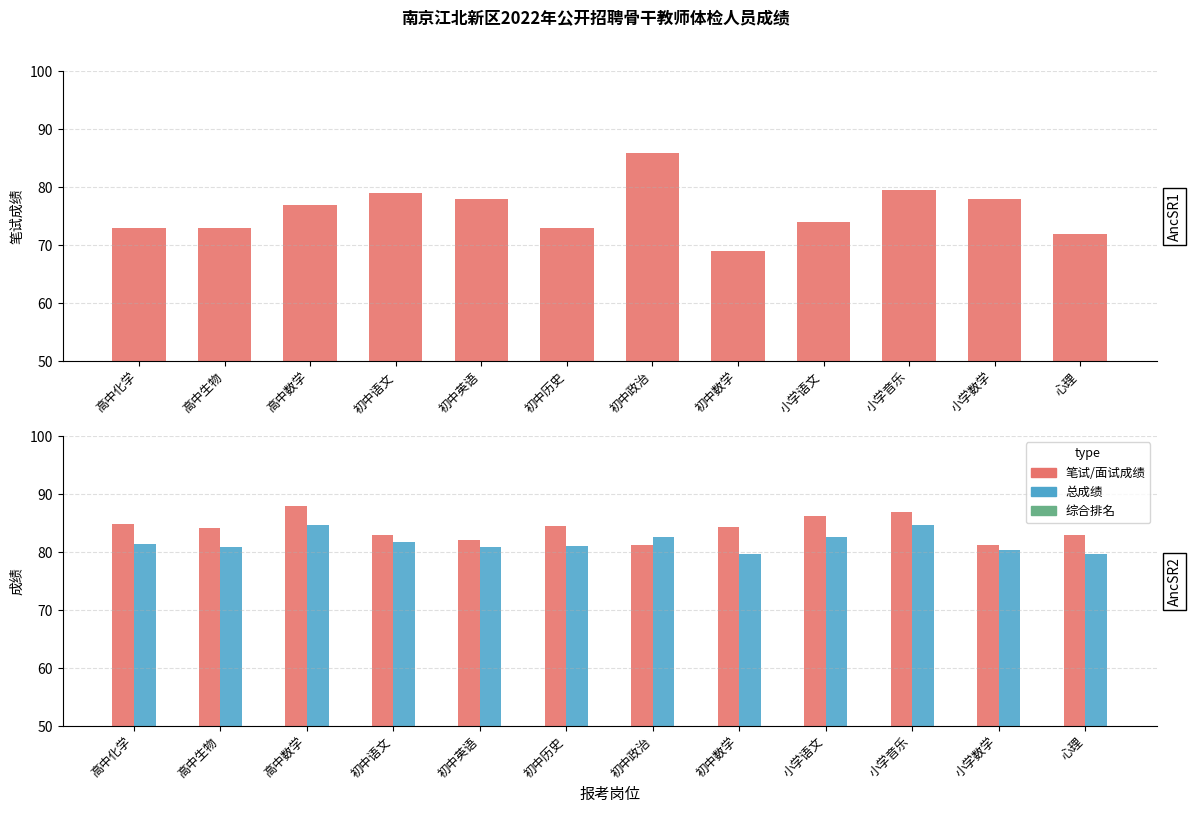

Reading right to left, extract all data points from this chart.

笔试成绩: 72.0	78.0	79.5	74.0	69.0	86.0	73.0	78.0	79.0	77.0	73.0	73.0
面试成绩: 83.0	81.3	87.0	86.2	84.4	81.2	84.6	82.1	83.0	88.0	84.2	84.9
总成绩: 79.7	80.3	84.8	82.5	79.8	82.6	81.1	80.9	81.8	84.7	80.8	81.4